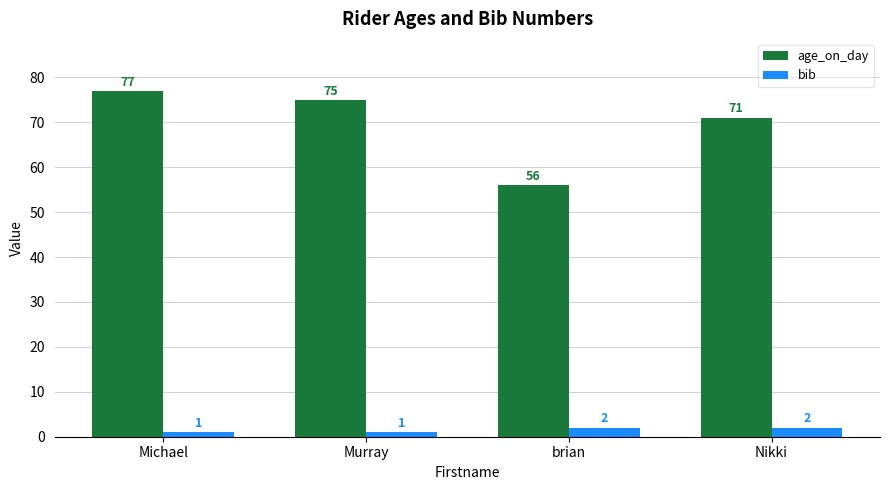

Is it true that bib equals 1 at Michael?

True